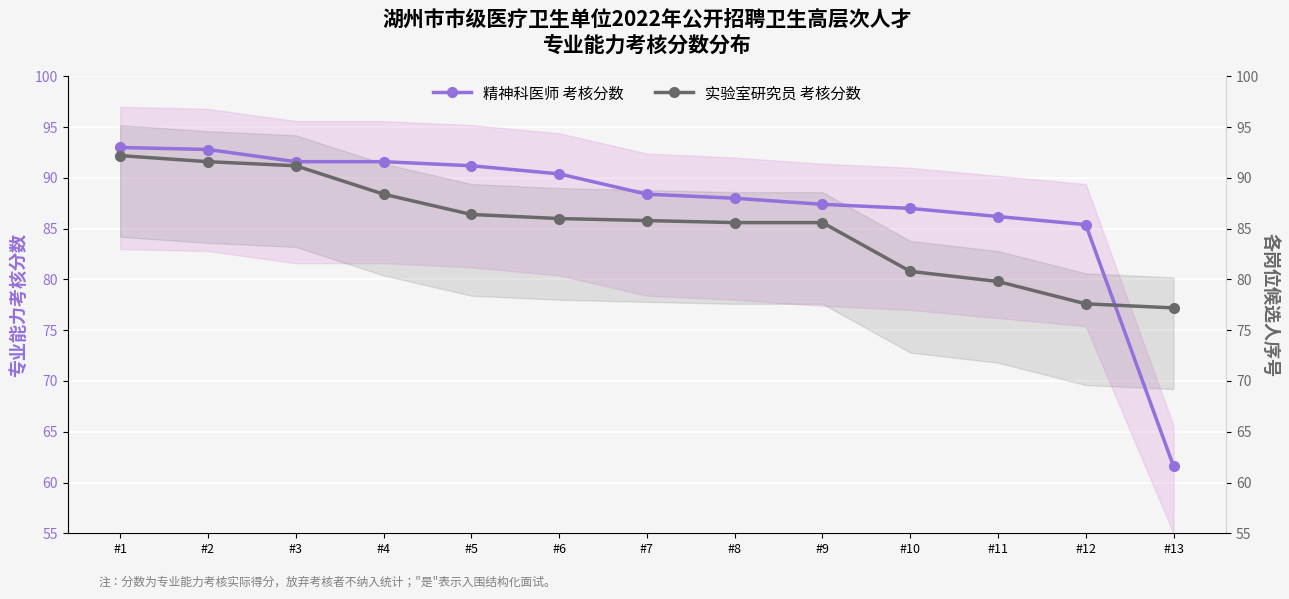

Rank the series by their average value, from lowest to highest.

实验室研究员 考核分数, 精神科医师 考核分数